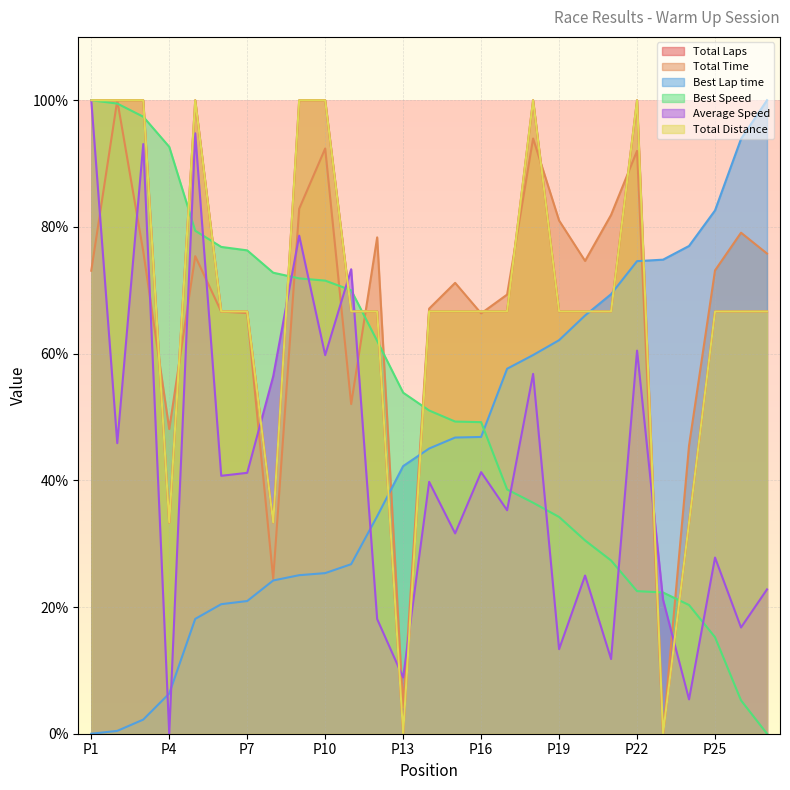

Which series ends up on top after the final intersection of Best Lap time and Best Speed?

Best Lap time